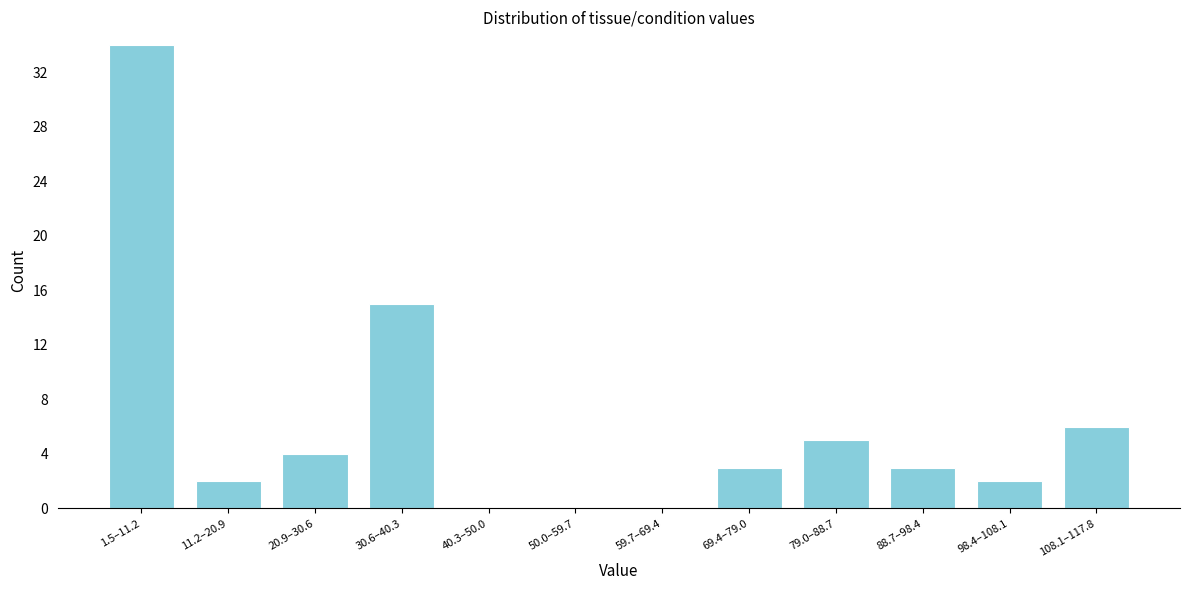

Reading left to right, what are all the values shown in this chart?

1.5–11.2=34	11.2–20.9=2	20.9–30.6=4	30.6–40.3=15	40.3–50.0=0	50.0–59.7=0	59.7–69.4=0	69.4–79.0=3	79.0–88.7=5	88.7–98.4=3	98.4–108.1=2	108.1–117.8=6